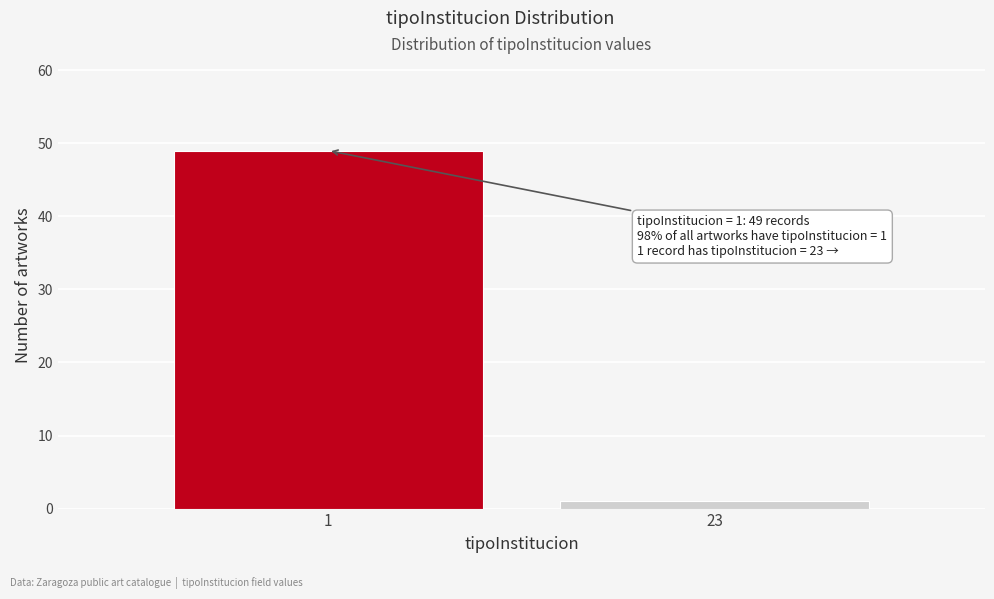

Reading left to right, what are all the values shown in this chart?

49	1